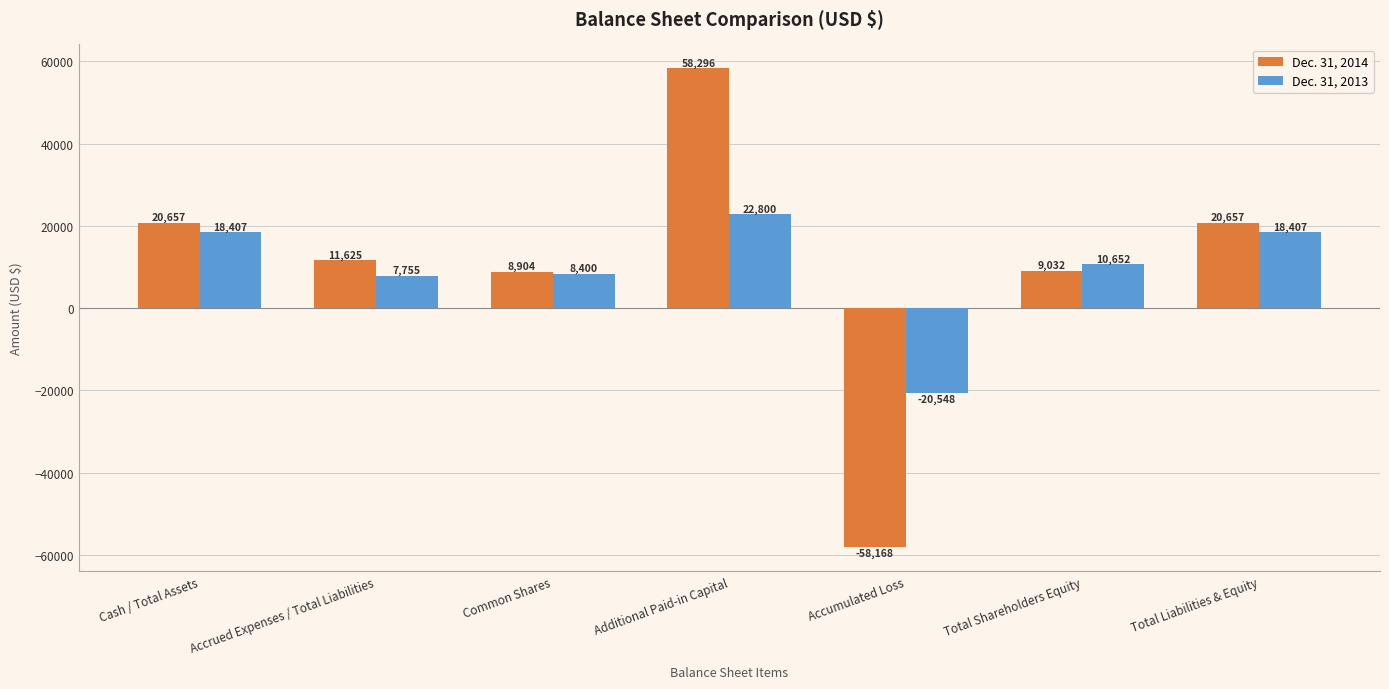

The Dec. 31, 2014 series shows 20657 at Total Liabilities & Equity. True or false?

True